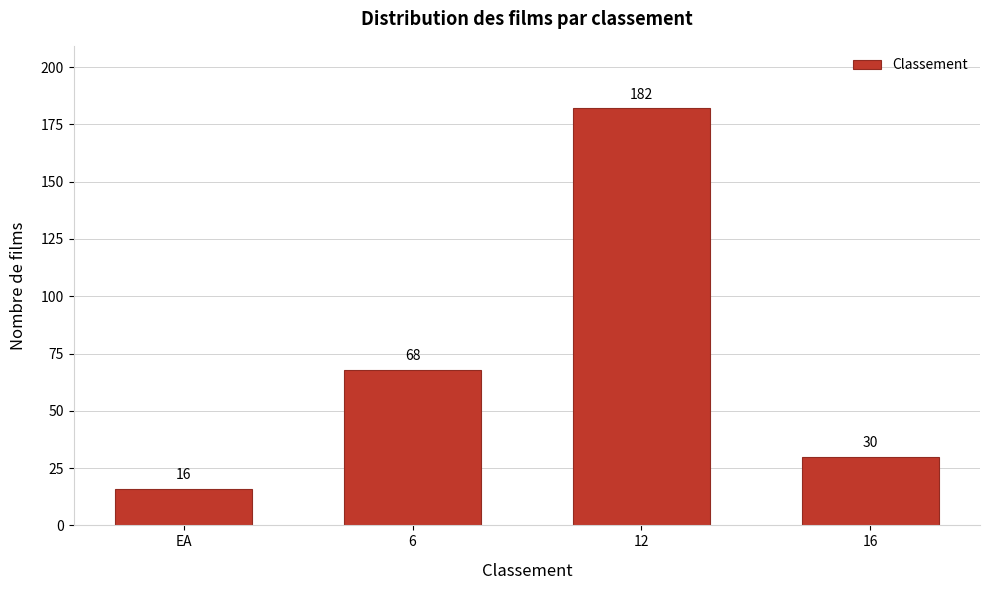

Reading left to right, what are all the values shown in this chart?

EA=16	6=68	12=182	16=30